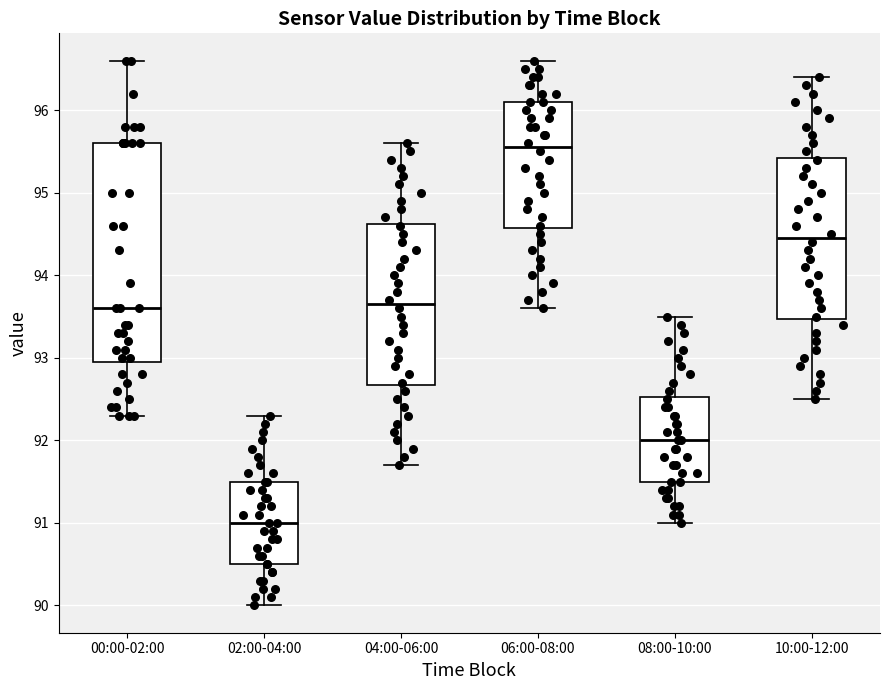

Where does the lower whisker of the box for 06:00-08:00 end on the y-axis? The values are not printed on the chart, so give them approximately, as read against the axis.

93.6